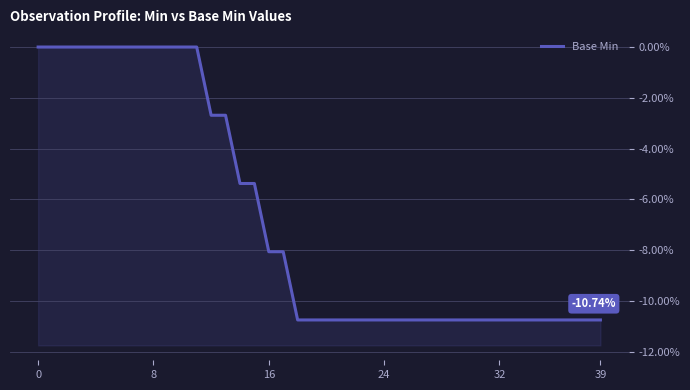

Is it true that the value at 15 is -7.8?

False